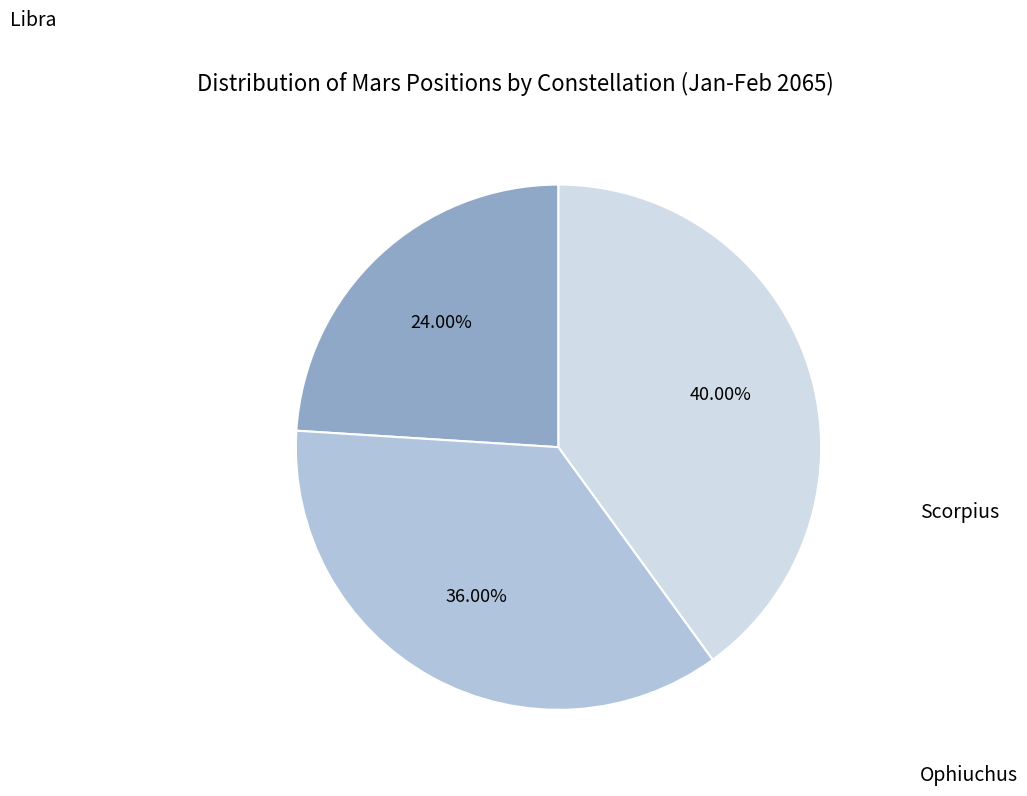

What is the total percentage of Ophiuchus and Libra?

64.0%